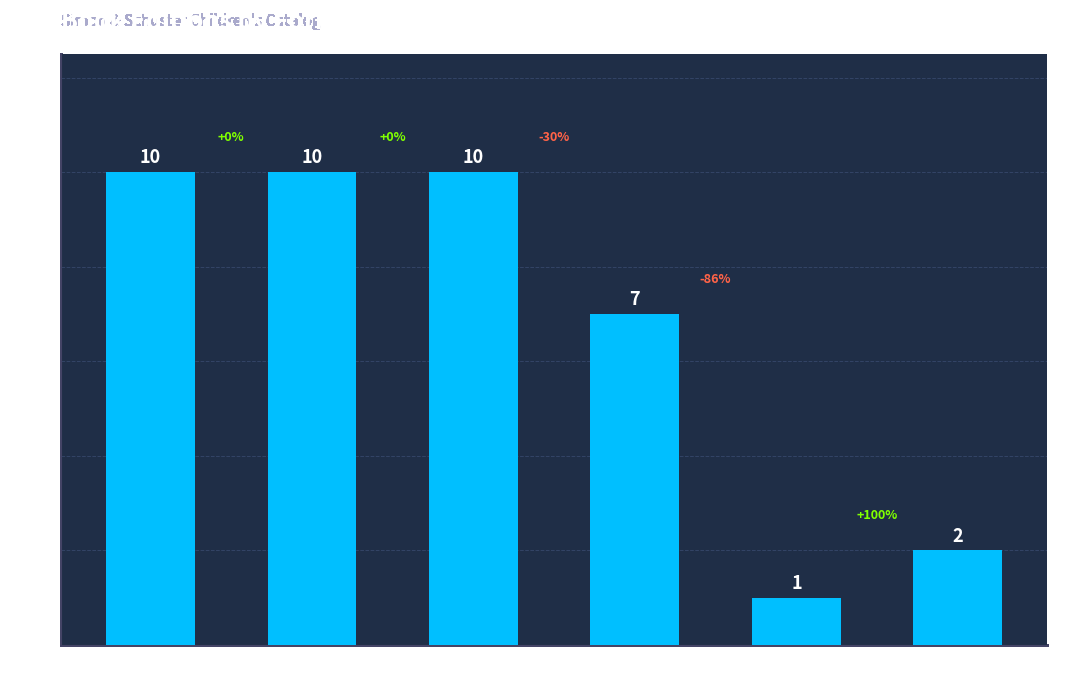

The chart shows a value of 10 at Hardcover. True or false?

True